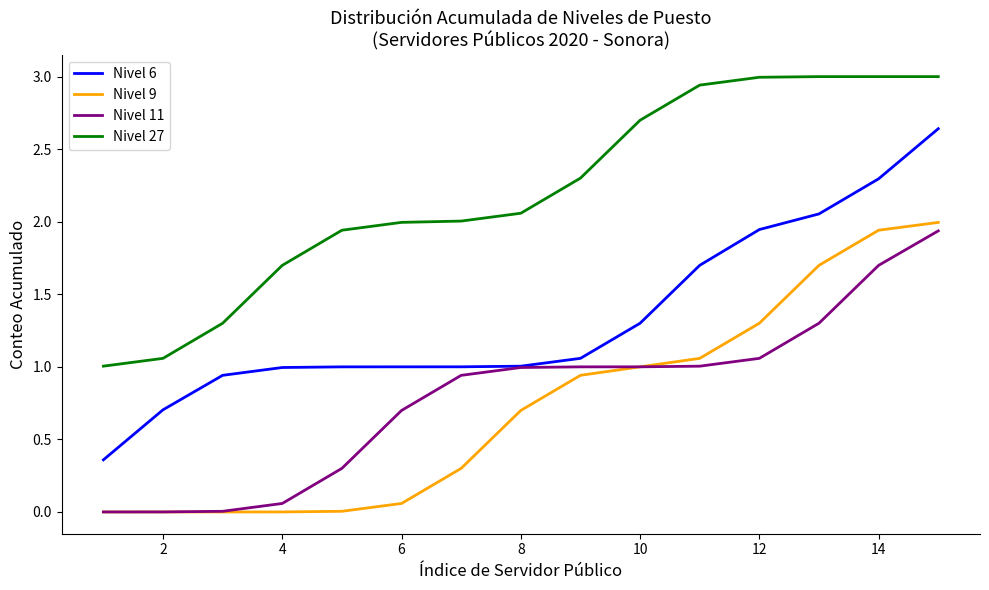

At how many categories does at least one series exceed 0?

15